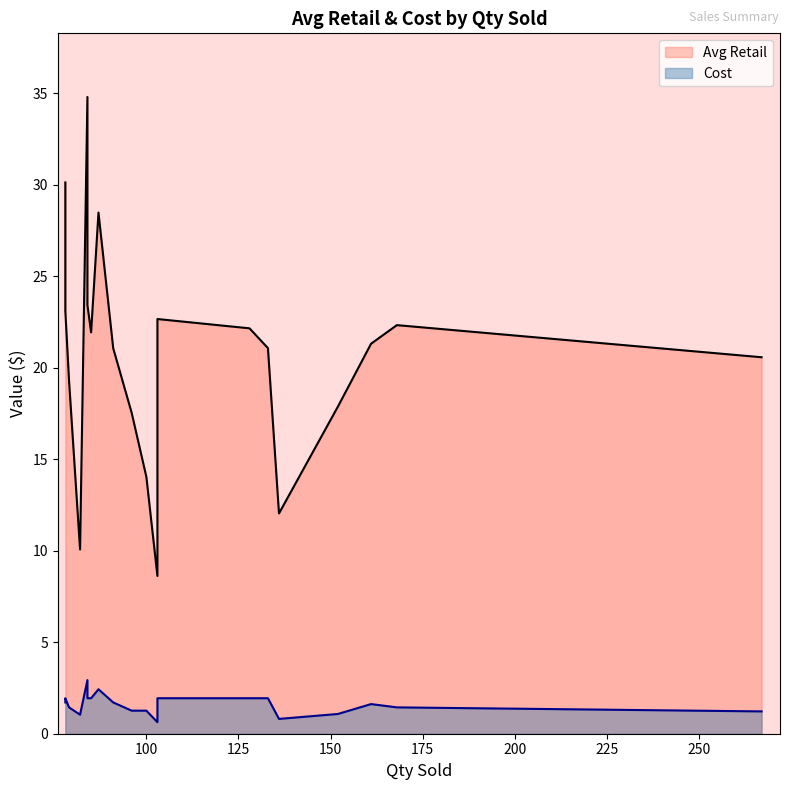

Which series changed the most between 84 and 78?

Avg Retail